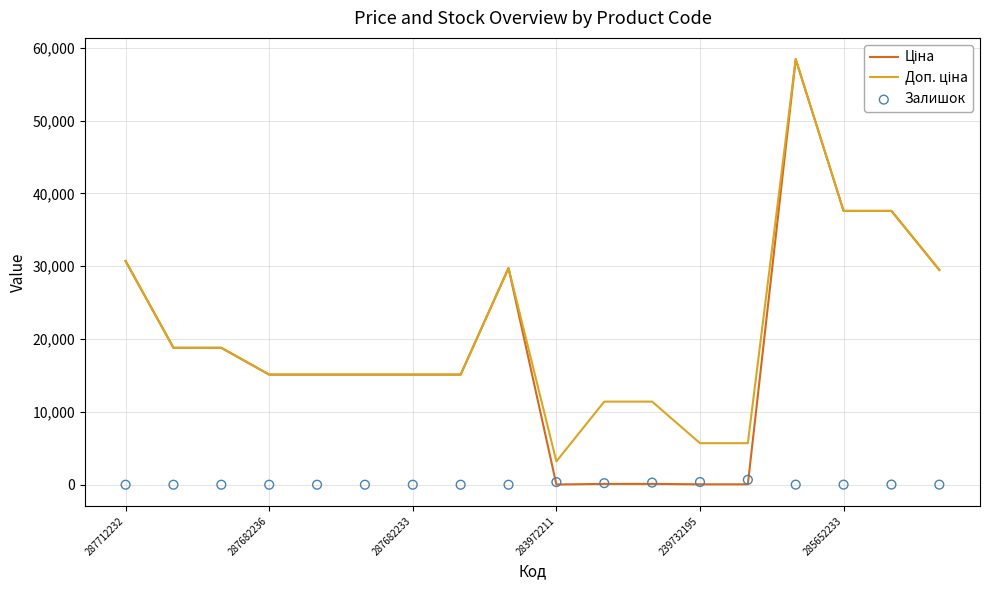

Which series has the widest spread of Y values?

Ціна